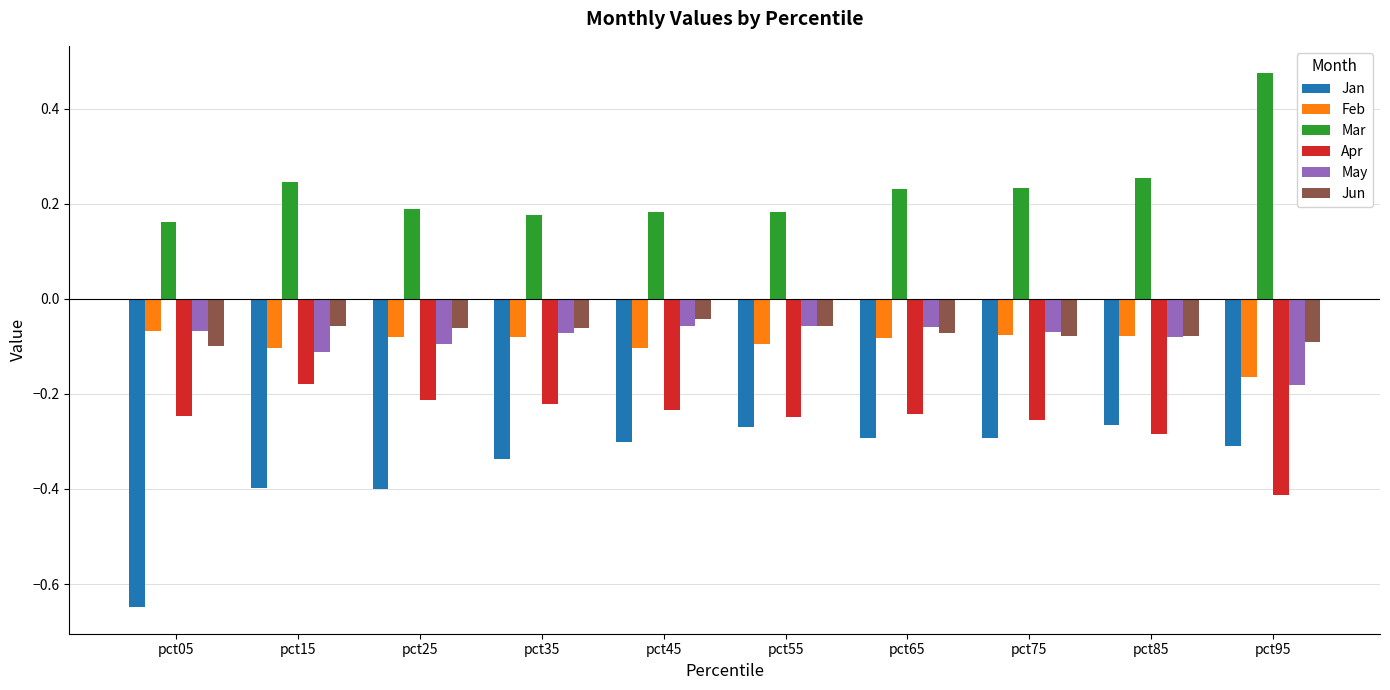

Which series has the widest spread of values?

Jan